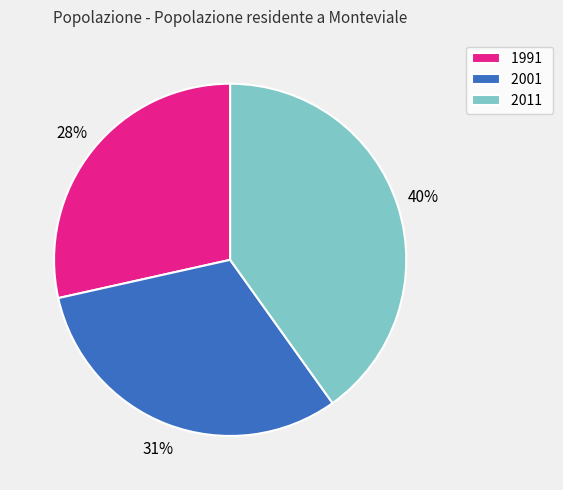

To the nearest percent, what percentage of the pie is 1991?

28%